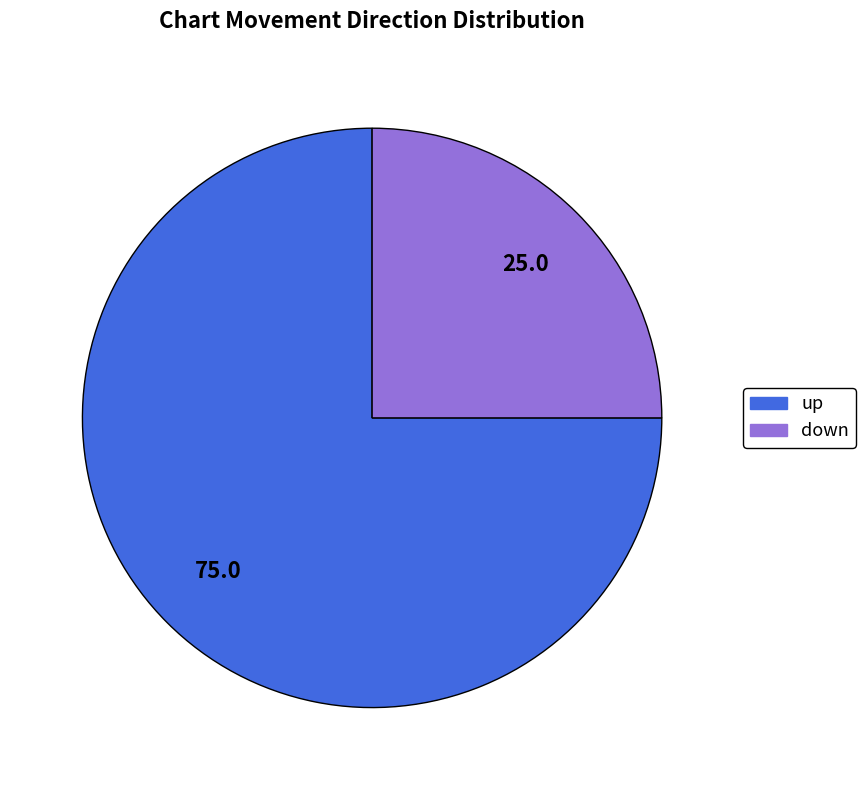

What is the ratio of the value at up to the value at down?

3.0